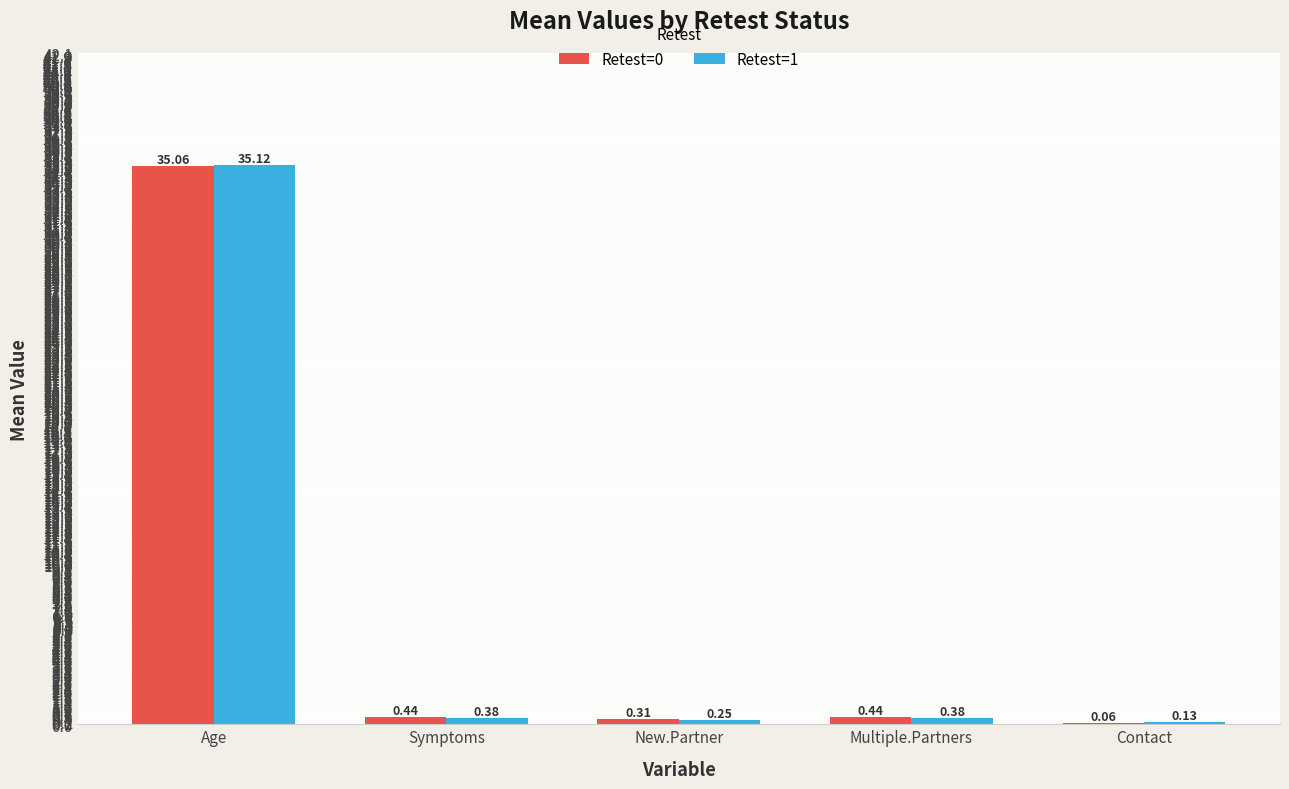

Which category has the highest value in the Retest=0 series?

Age